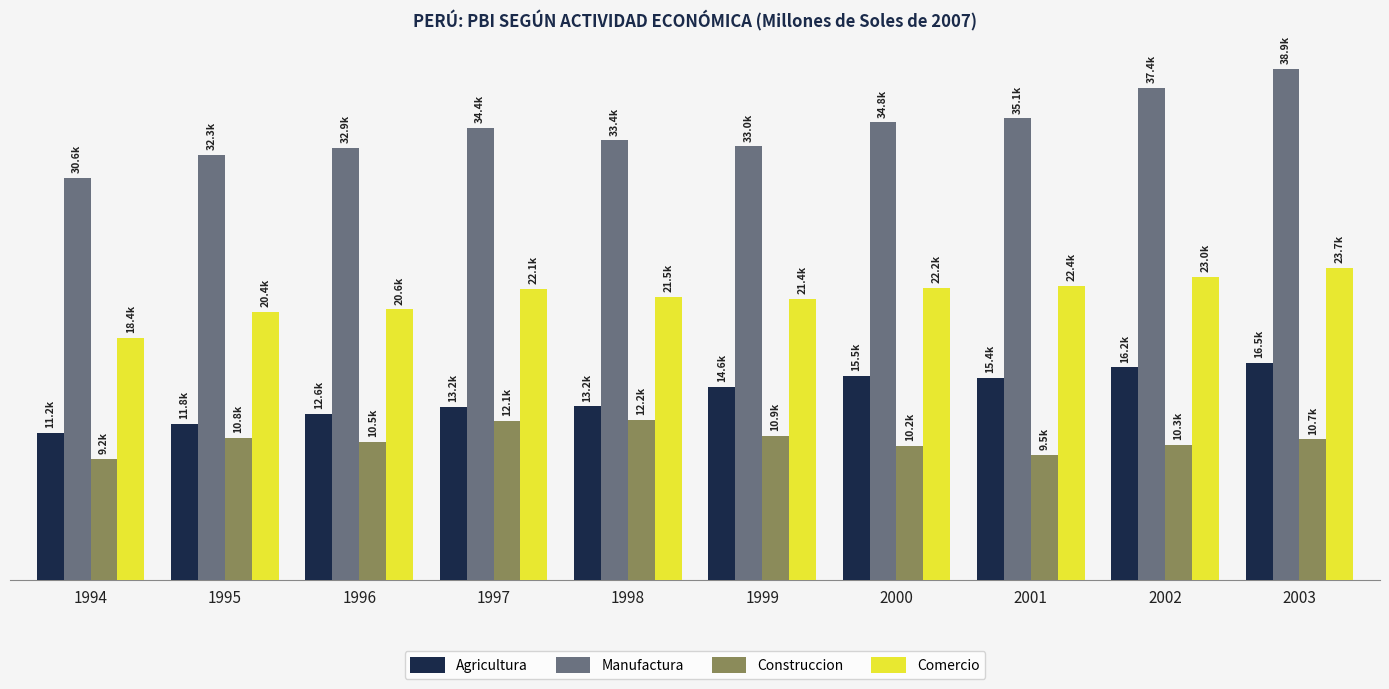

What are all the series names shown in the legend?

Agricultura, Manufactura, Construccion, Comercio